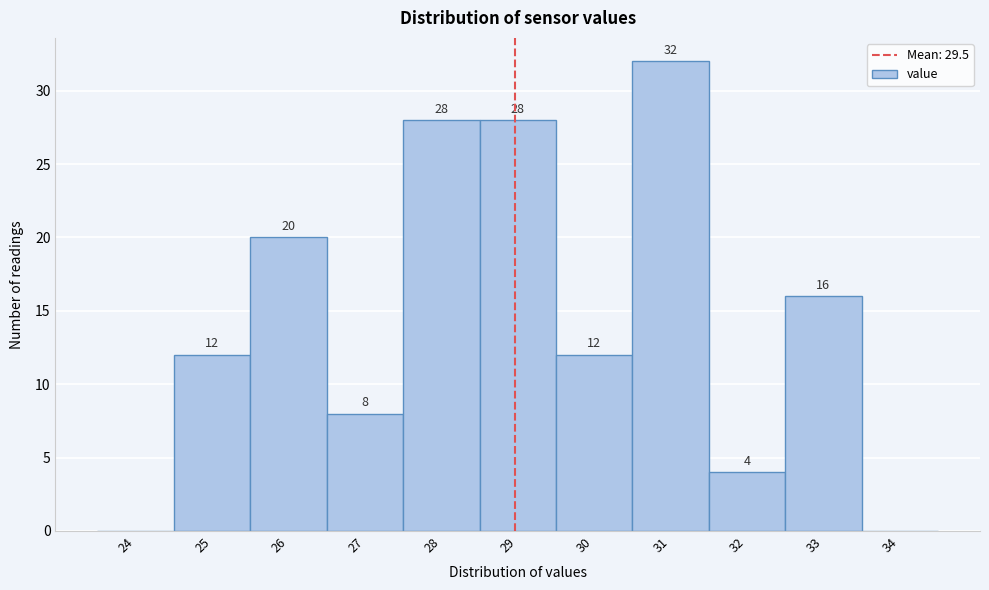

Reading left to right, list all the values displayed in this chart.

24=0	25=12	26=20	27=8	28=28	29=28	30=12	31=32	32=4	33=16	34=0